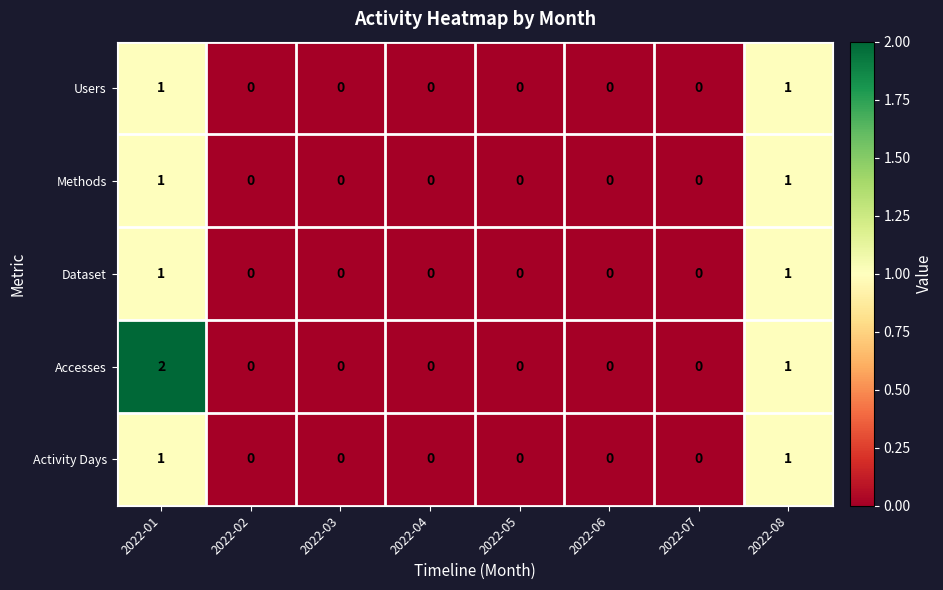

How many values in Dataset are above zero?

2